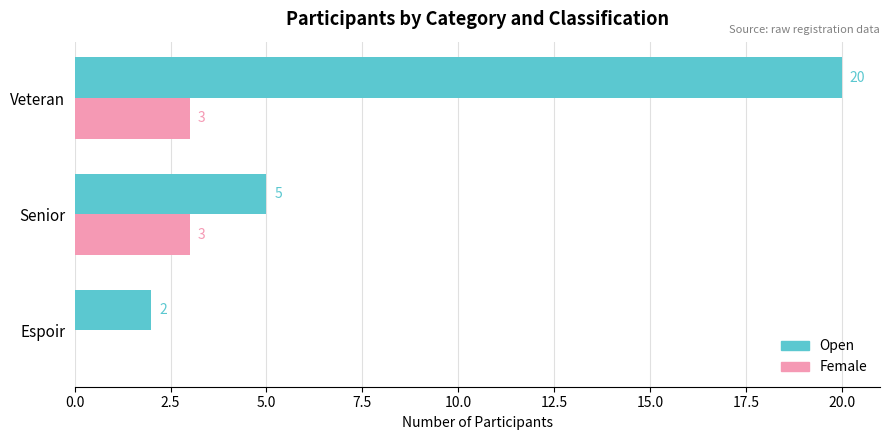

Which series has the largest total across all categories?

Open